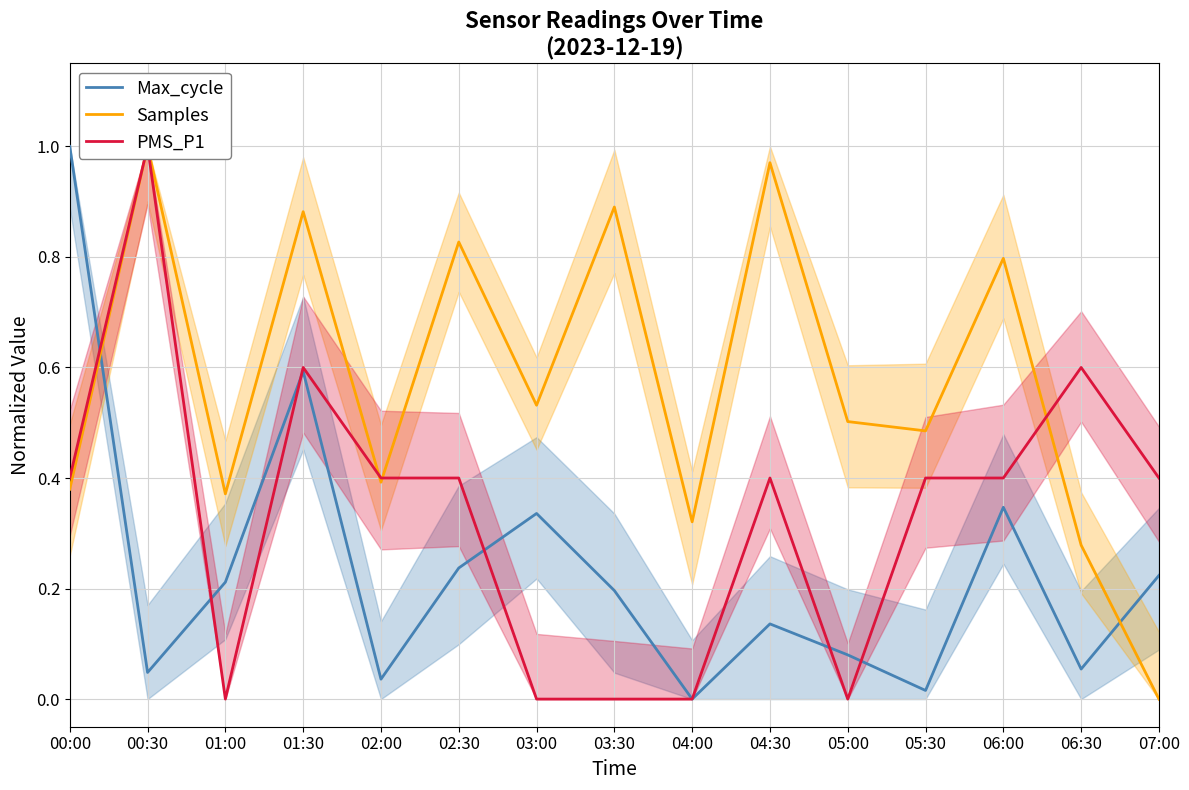

Is the value of Samples at 03:00 greater than the value of PMS_P1 at 01:00?

Yes